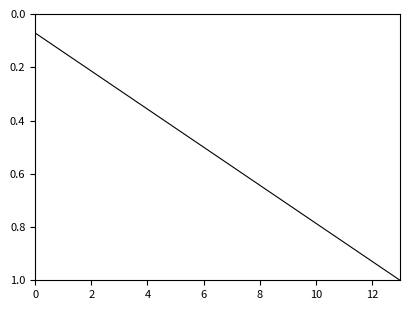

What is the sum of all values?

7.5